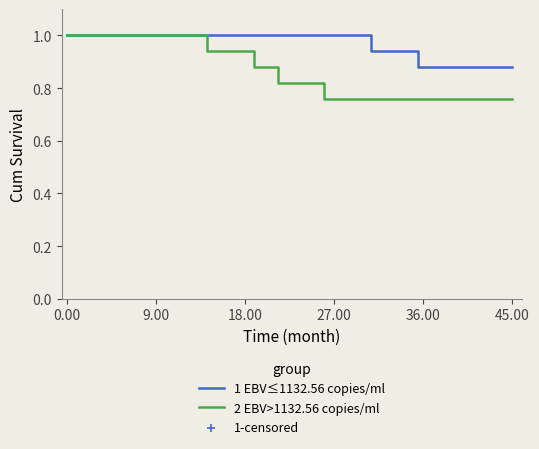

Which series has the largest total across all categories?

1 EBV≤1132.56 copies/ml